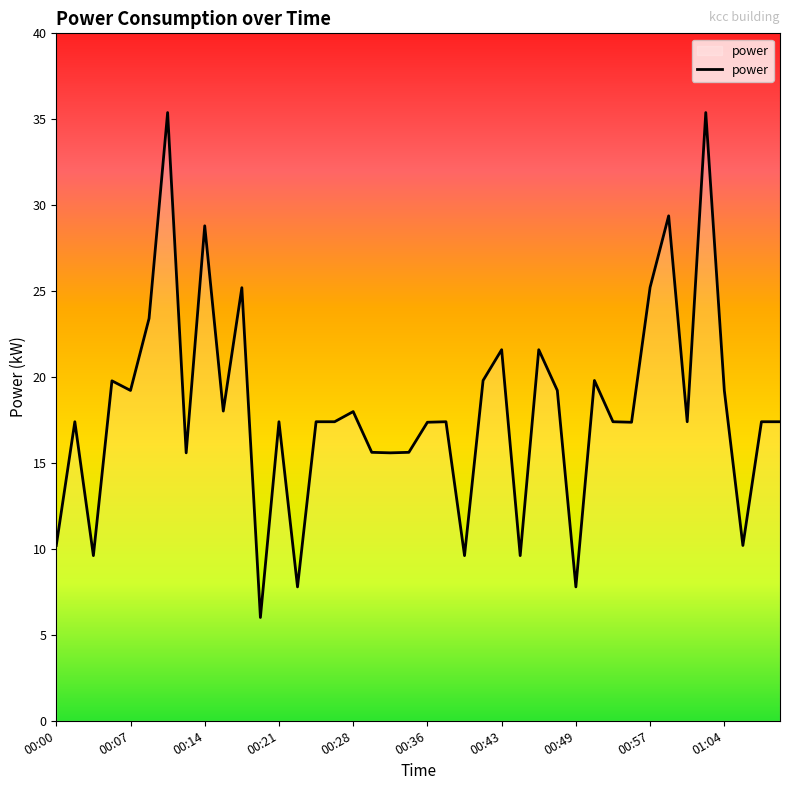

What is the difference between the maximum and minimum values?

29.4